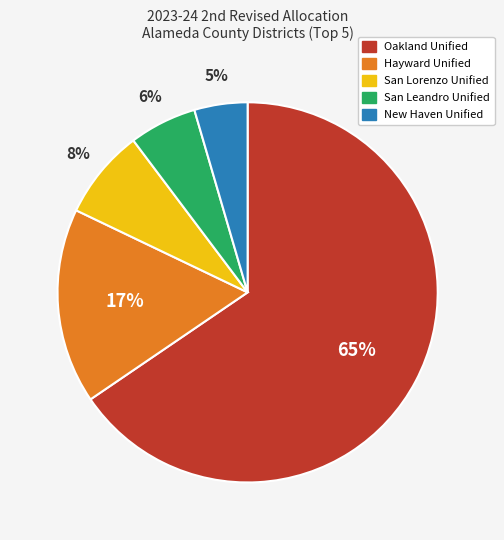

Is there a majority slice in this chart?

Yes